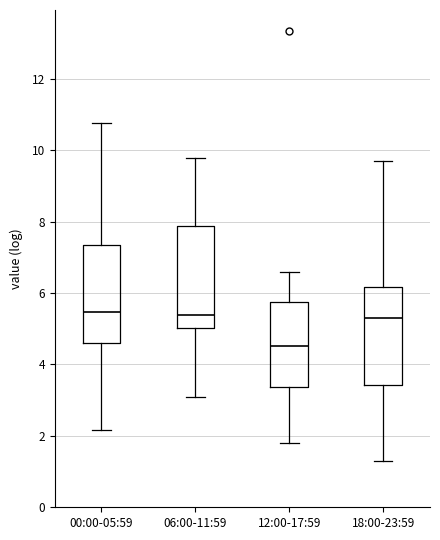

Reading left to right, transcribe this box plot: for each box, give where its median line is, the range the box spans, and where its two whiskers end, as read against the y-axis. The values are not printed on the chart, so give them approximately, as read against the axis.

00:00-05:59: median 5.4, box 4.6 to 7.4, whiskers 2.2 to 10.8
06:00-11:59: median 5.4, box 5.0 to 7.8, whiskers 3.0 to 9.8
12:00-17:59: median 4.6, box 3.4 to 5.8, whiskers 1.8 to 6.6
18:00-23:59: median 5.4, box 3.4 to 6.2, whiskers 1.4 to 9.6